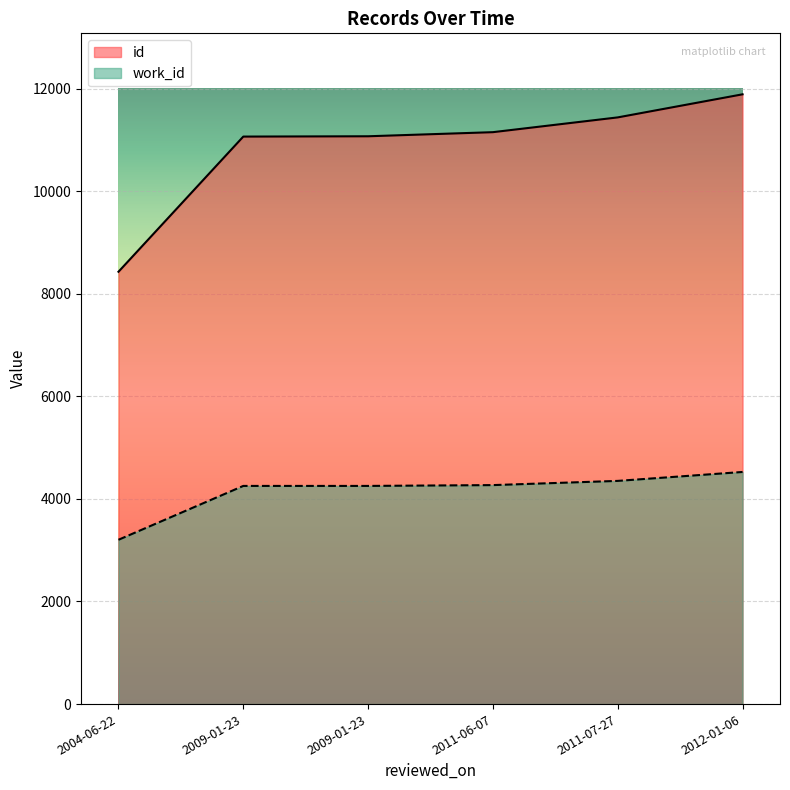

At how many categories does at least one series exceed 6158?

6